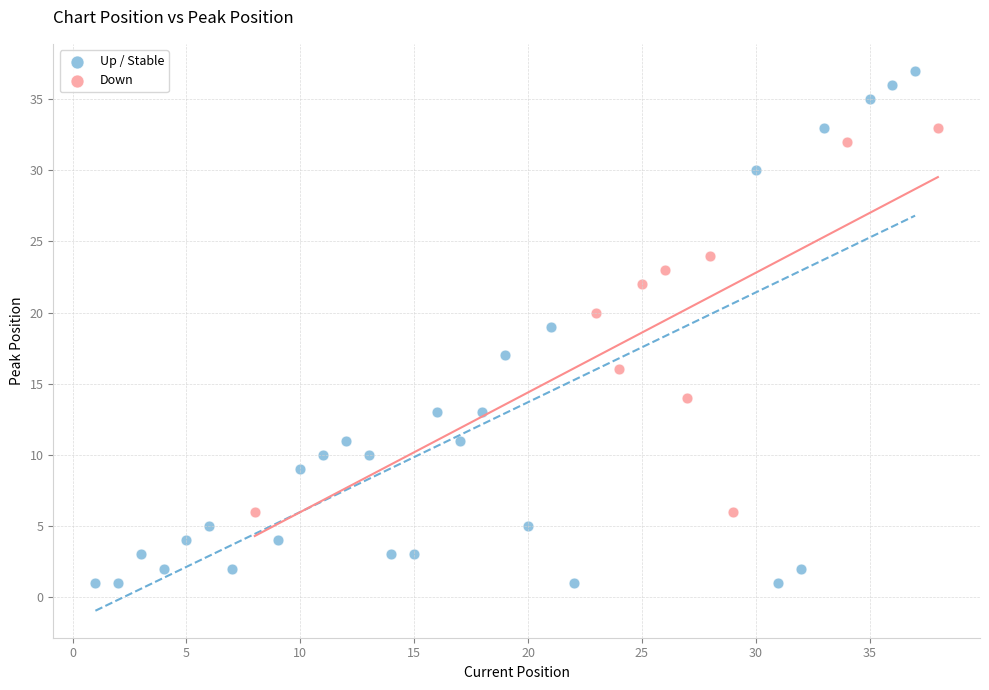

Which series contains the lowest Y value?

Up / Stable